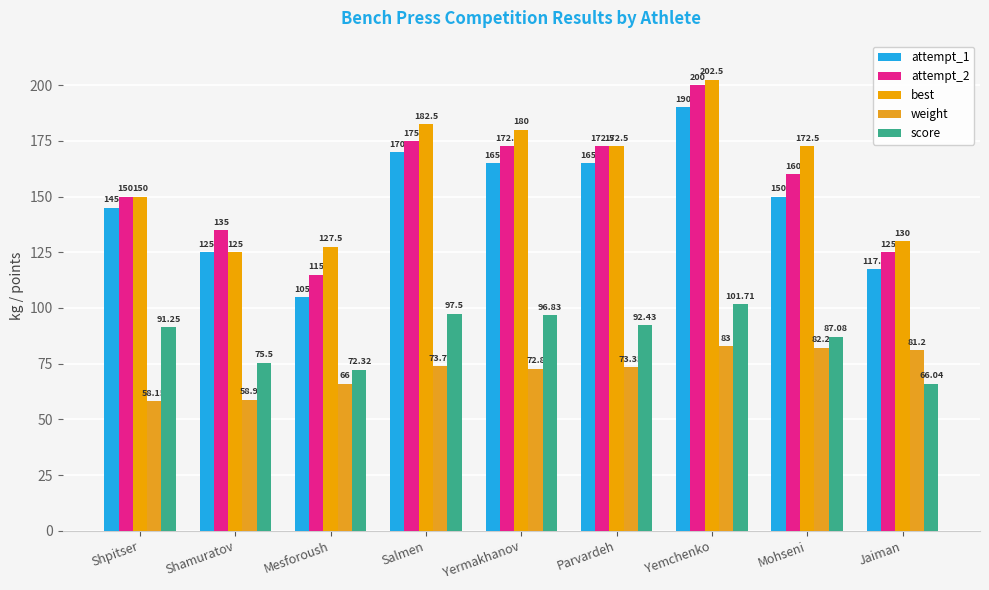

What is the maximum value for attempt_1?

190.0